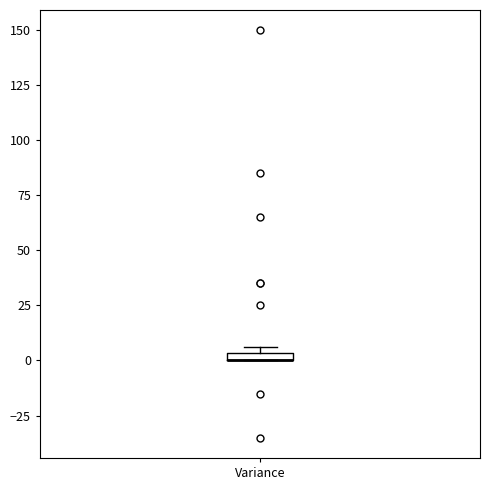

Where is the lower edge of the box for Variance on the y-axis? The values are not printed on the chart, so give them approximately, as read against the axis.

0